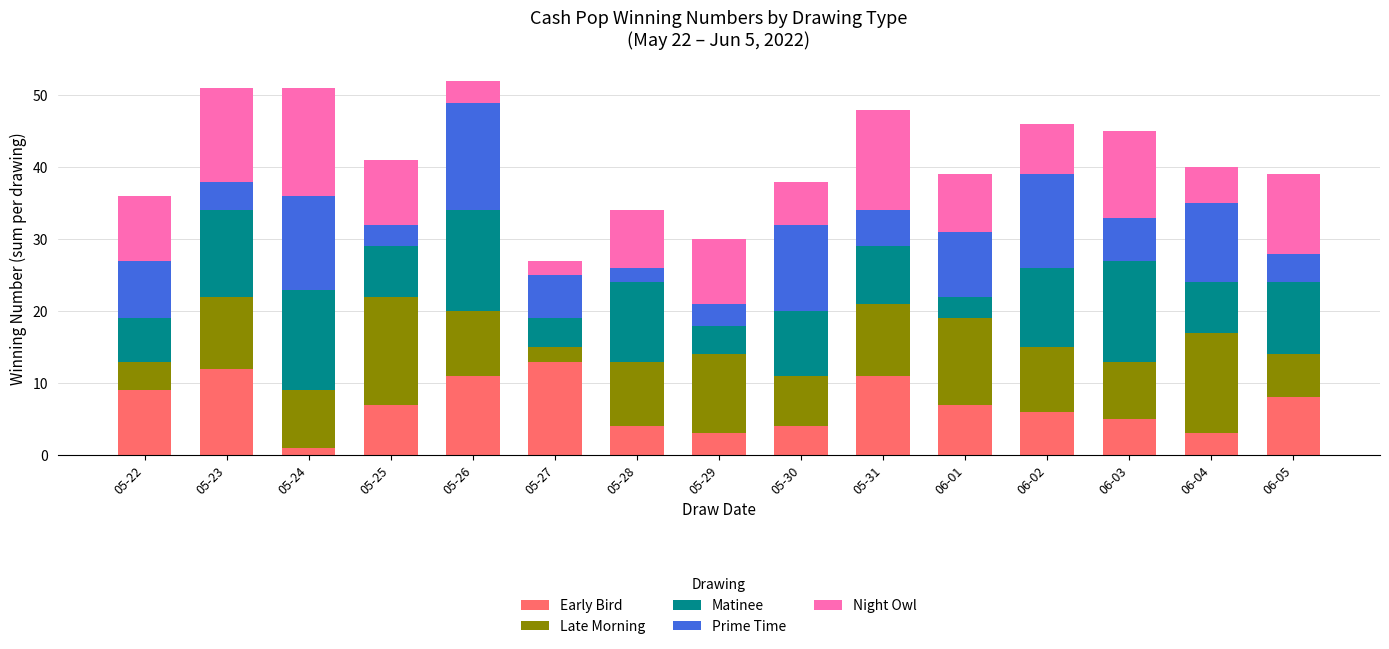

The value of Early Bird at 05-23 is 12. True or false?

True